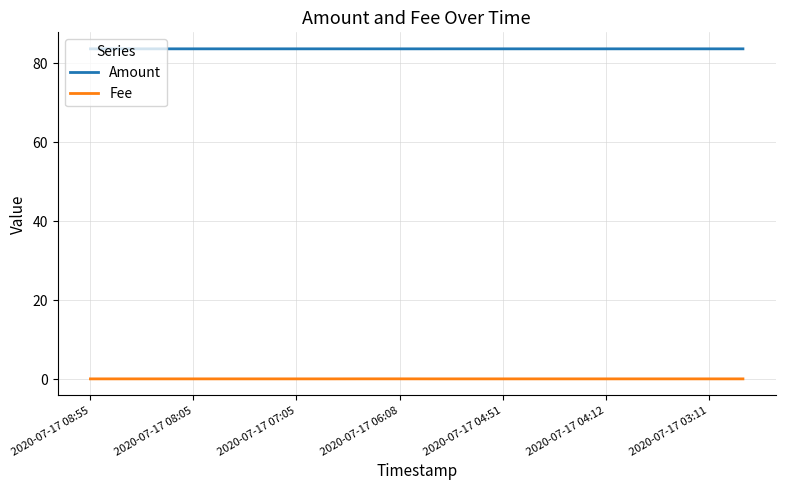

List the series in order of their peak value, highest first.

Amount, Fee